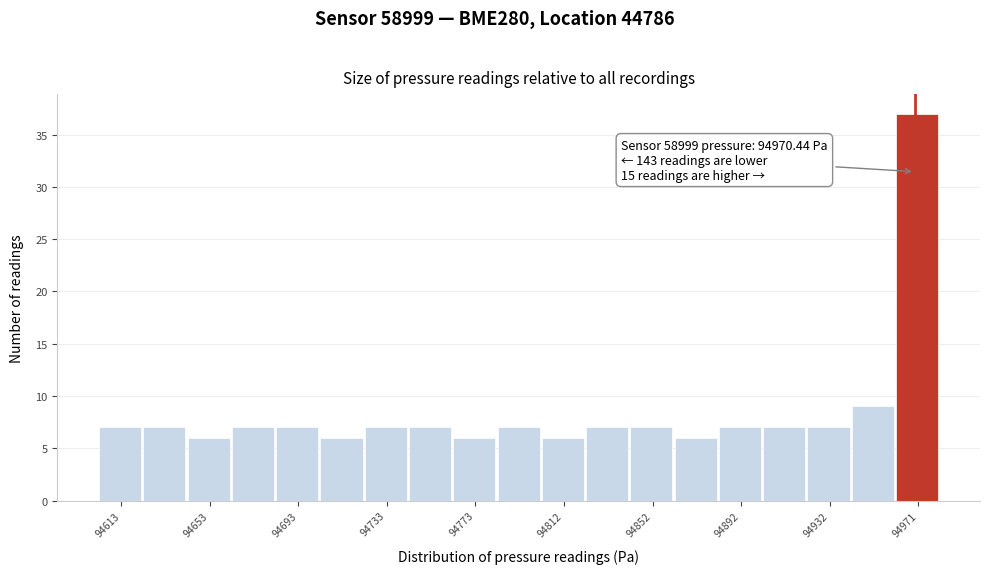

Around what value on the x-axis is the tallest bar? Give the approximate position of its centre, as read against the axis.

94970